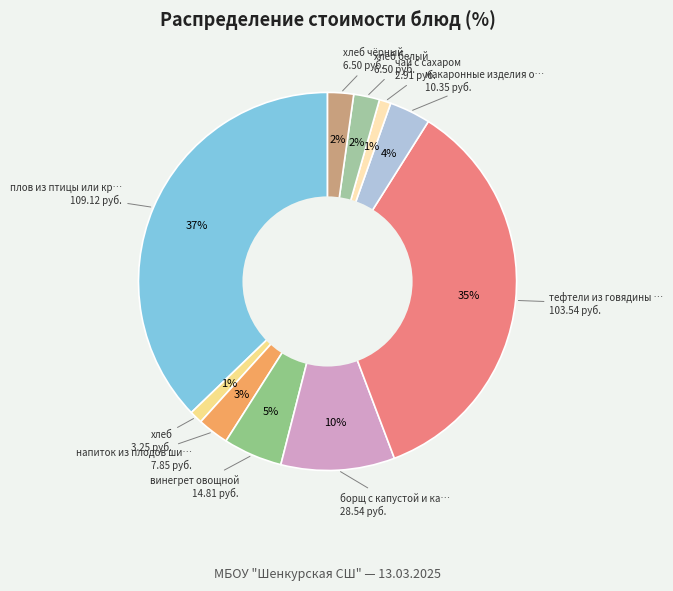

How many segments does this pie chart have?

10